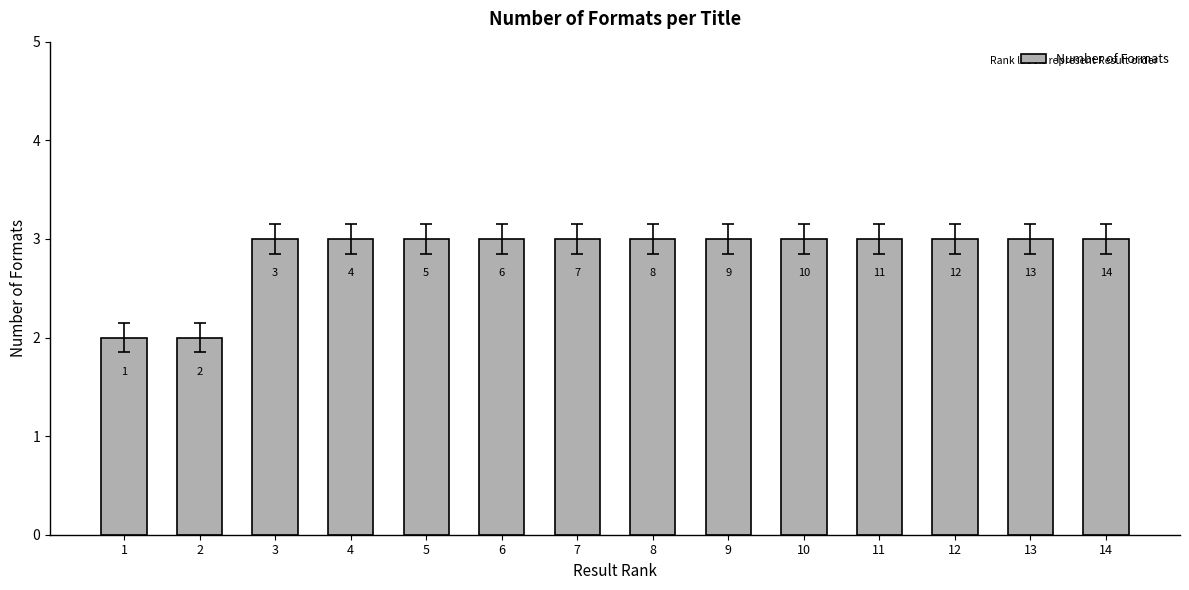

Reading left to right, list all the values displayed in this chart.

1=2	2=2	3=3	4=3	5=3	6=3	7=3	8=3	9=3	10=3	11=3	12=3	13=3	14=3